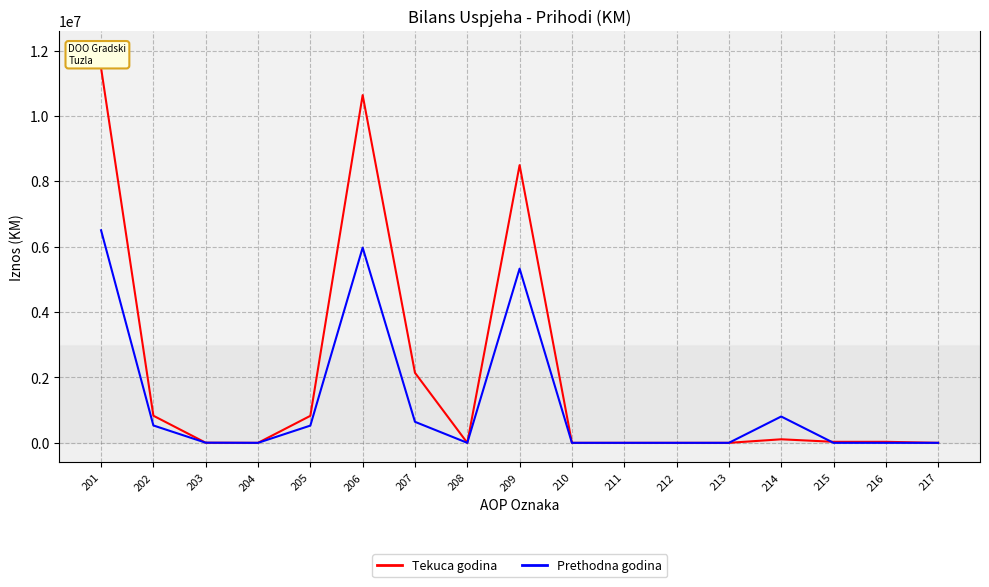

List the series in order of their peak value, lowest first.

Prethodna godina, Tekuca godina